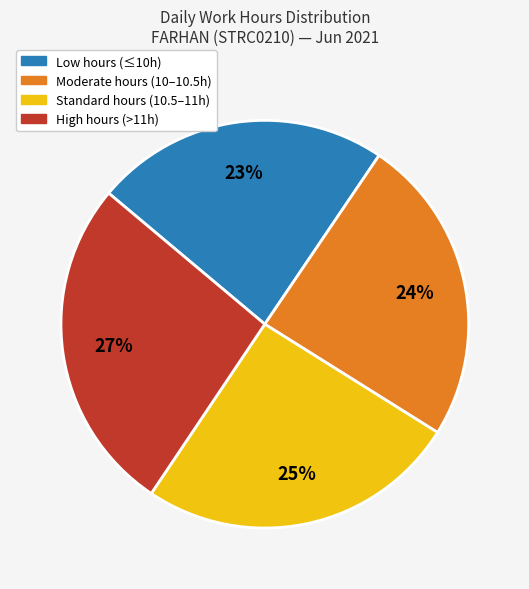

Is it true that High hours (>11h) is 27% of the pie?

True